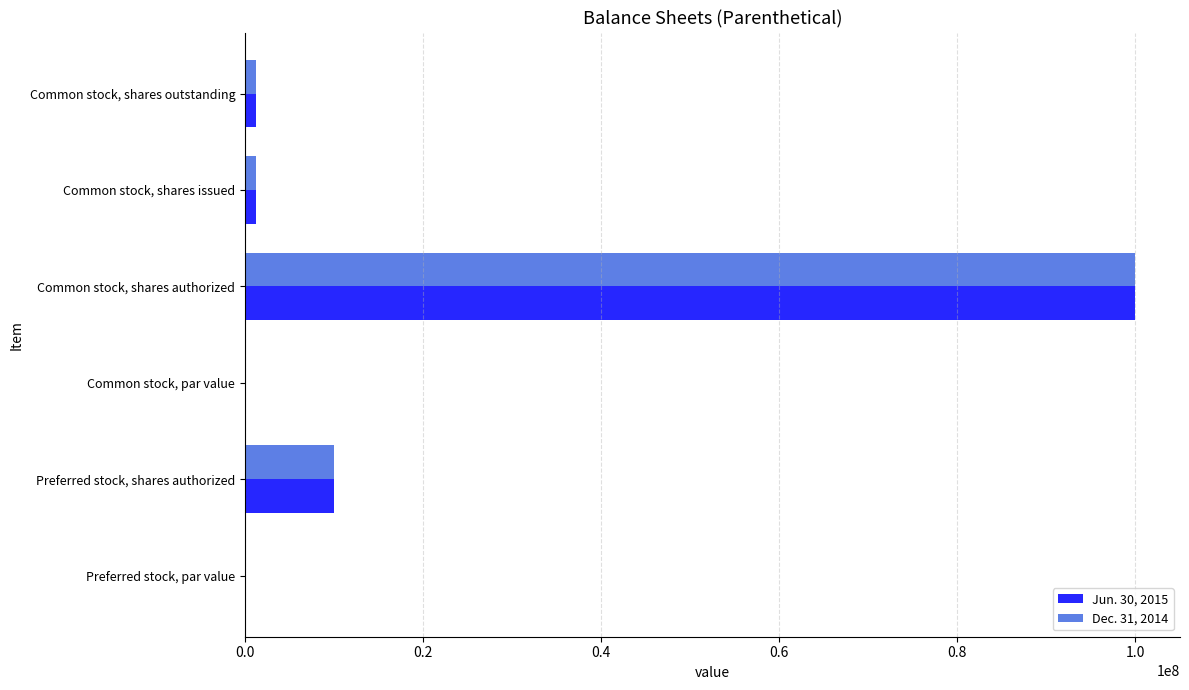

Is the value of Dec. 31, 2014 at Common stock, shares authorized greater than the value of Jun. 30, 2015 at Common stock, shares issued?

Yes